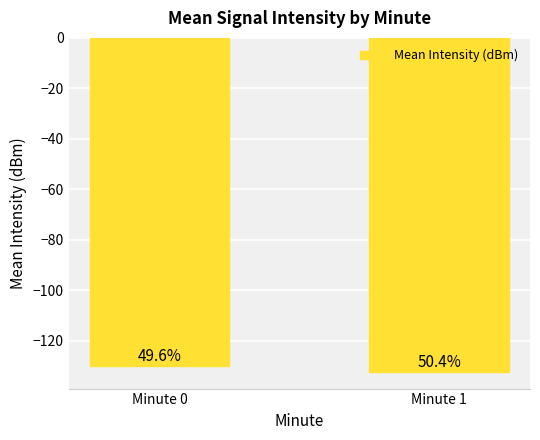

Are the bars horizontal?

No